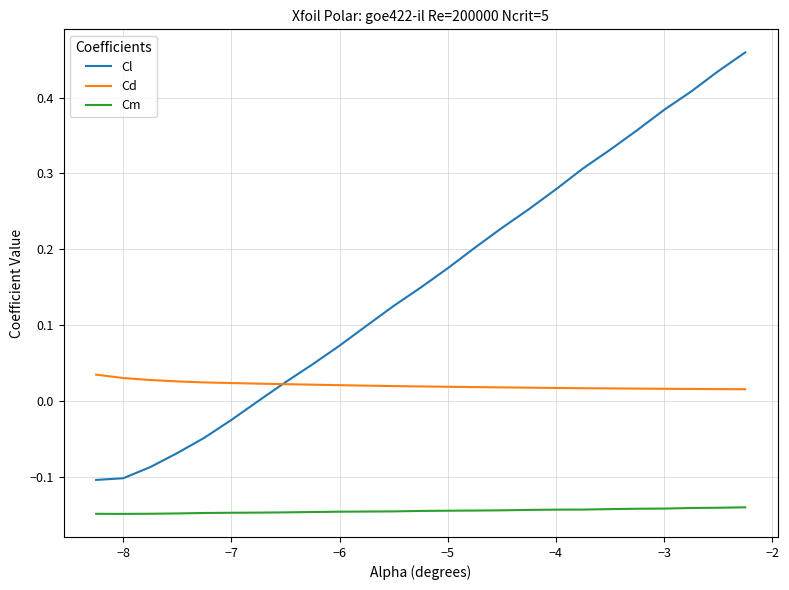

Which series has the largest range (max minus min)?

Cl